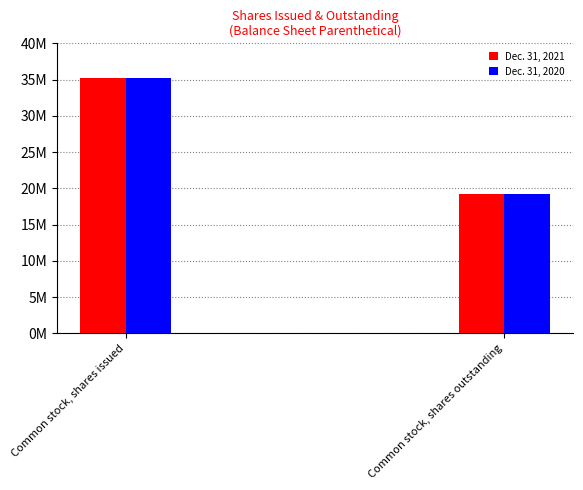

What are all the series names shown in the legend?

Dec. 31, 2021, Dec. 31, 2020